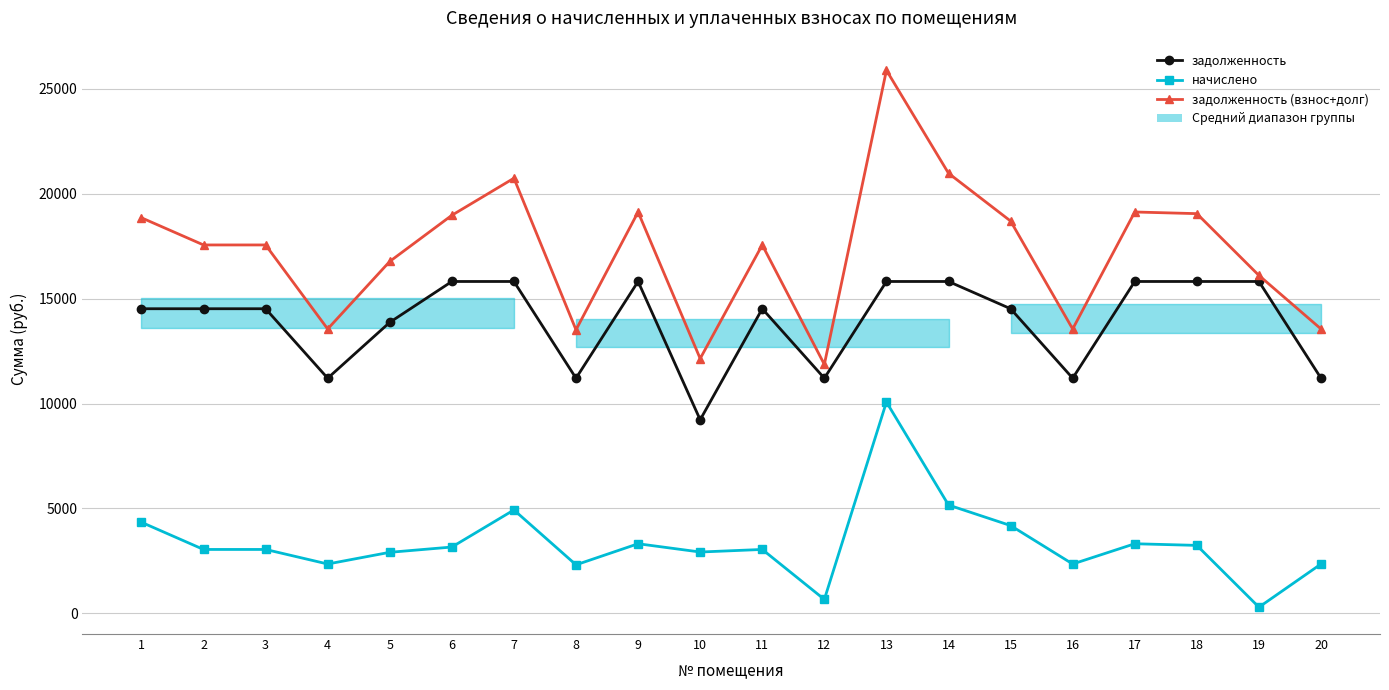

True or false: задолженность (взнос+долг) has a value of 21014.3 at 8.

False